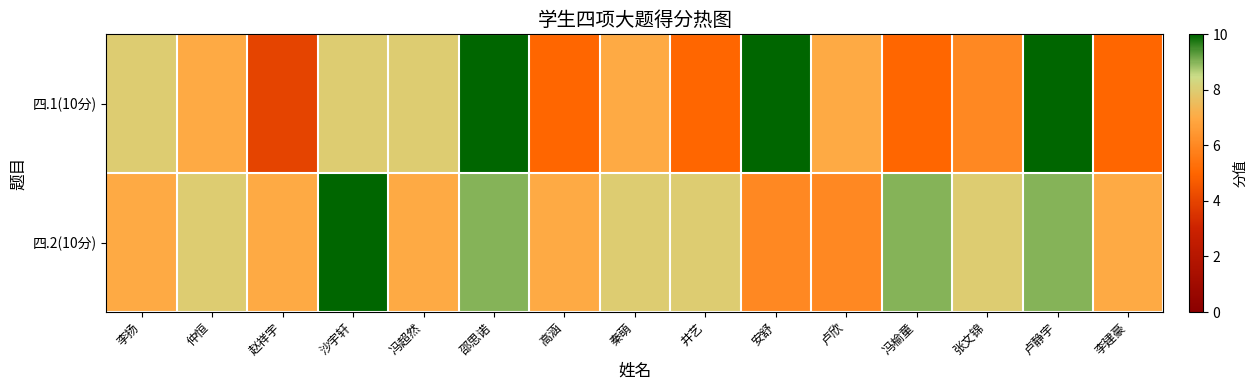

Reading left to right, what are all the values shown in this chart?

四.1(10分): 李扬=8	仲恒=7	赵祥宇=4	沙宇轩=8	冯超然=8	邵思诺=10	高涵=5	秦萌=7	井艺=5	安舒=10	卢欣=7	冯榆童=5	张文锦=6	卢静宇=10	李建豪=5
四.2(10分): 李扬=7	仲恒=8	赵祥宇=7	沙宇轩=10	冯超然=7	邵思诺=9	高涵=7	秦萌=8	井艺=8	安舒=6	卢欣=6	冯榆童=9	张文锦=8	卢静宇=9	李建豪=7